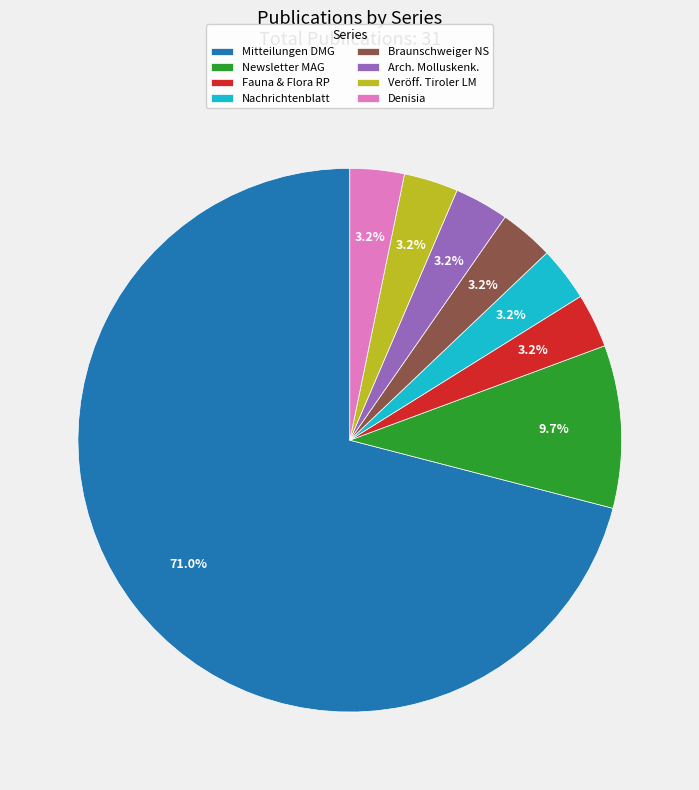

Count the number of slices in the pie.

8